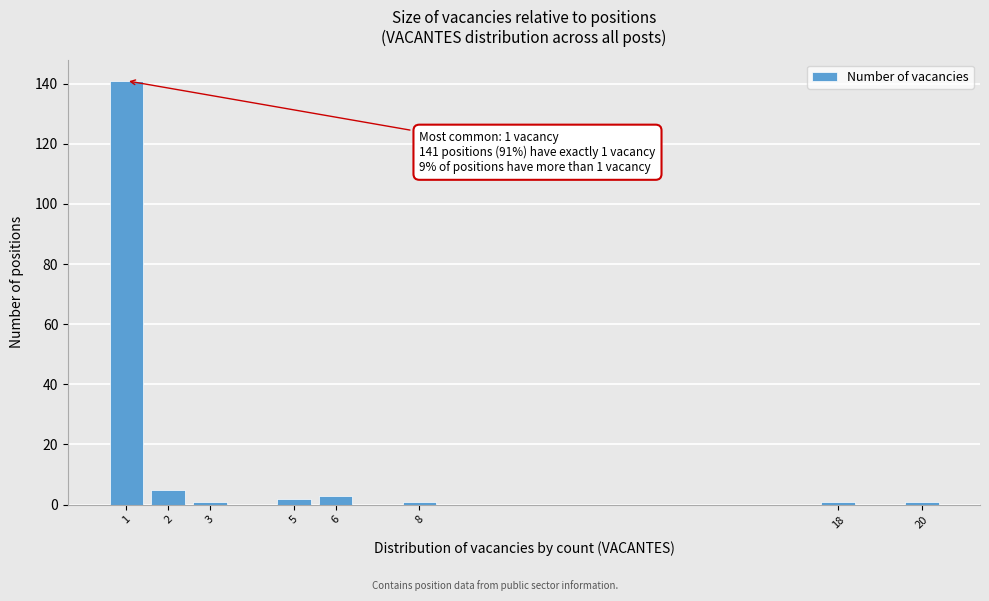

Reading left to right, extract all data points from this chart.

141	5	1	2	3	1	1	1